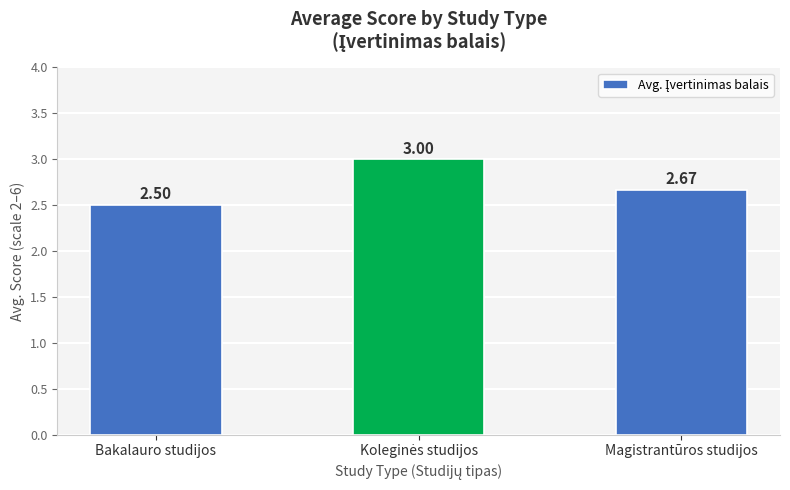

What is the sum of the values at Magistrantūros studijos and Bakalauro studijos?

5.2